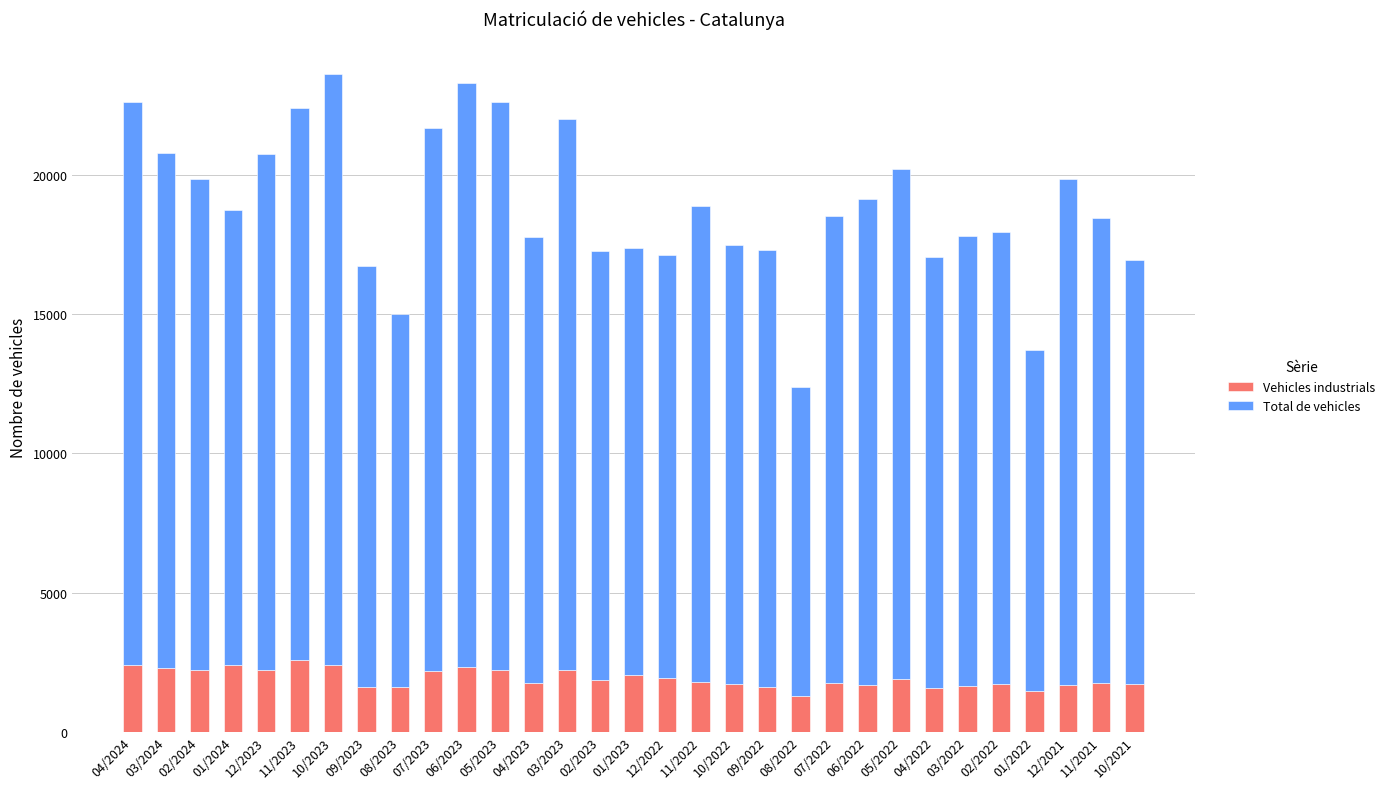

Are the bars grouped side by side (vs. stacked)?

No